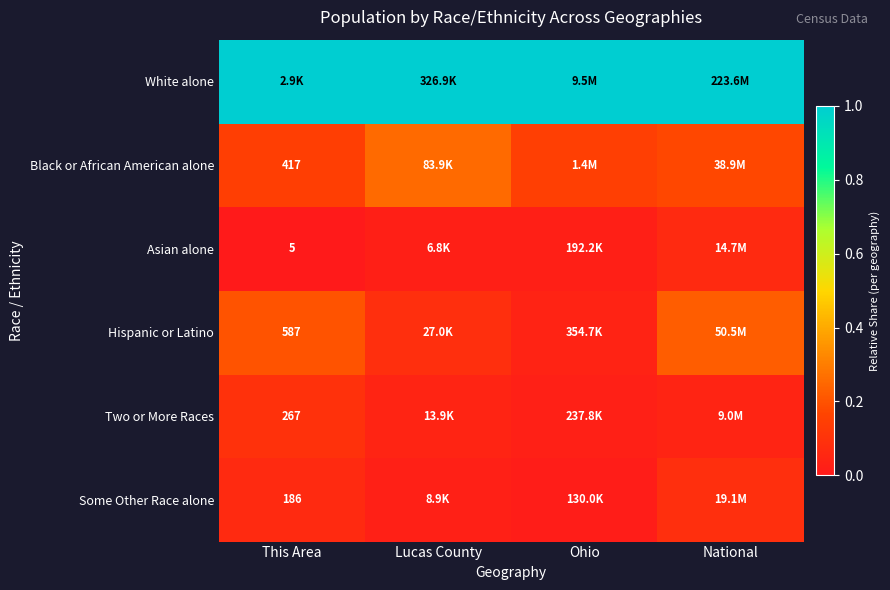

Which has a higher value, Ohio or Lucas County?

Ohio